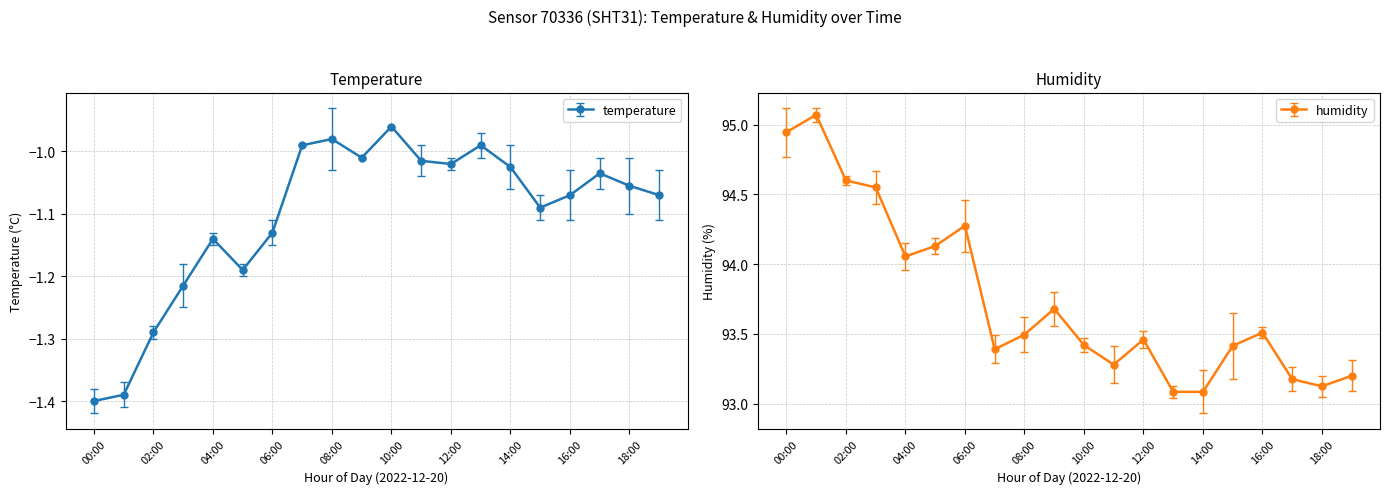

The temperature series shows -1.8 at 16:00. True or false?

False